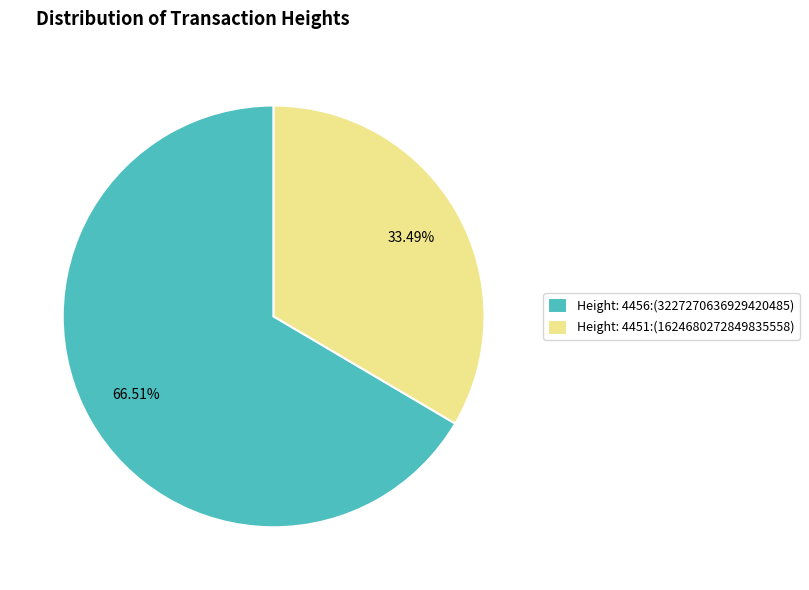

What percentage is the Height: 4456 slice, to the nearest percent?

67%